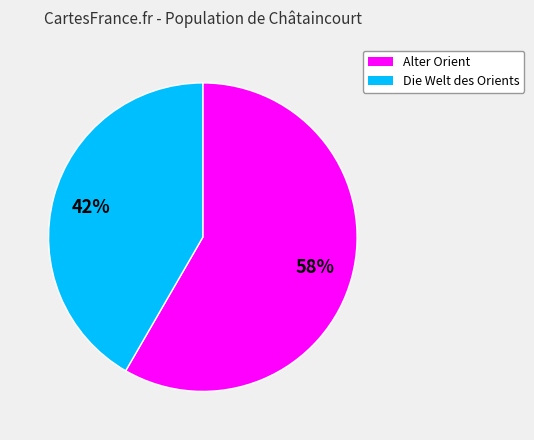

To the nearest percent, what percentage of the pie is Alter Orient?

58%